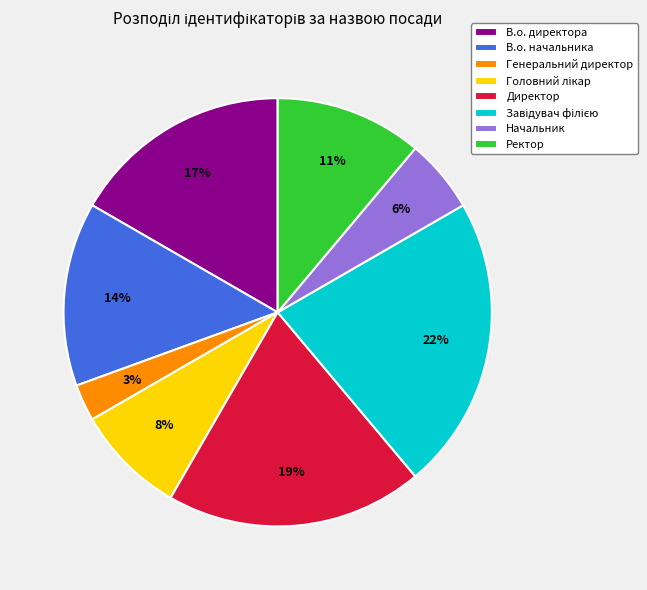

Which slice is the smallest?

Генеральний директор